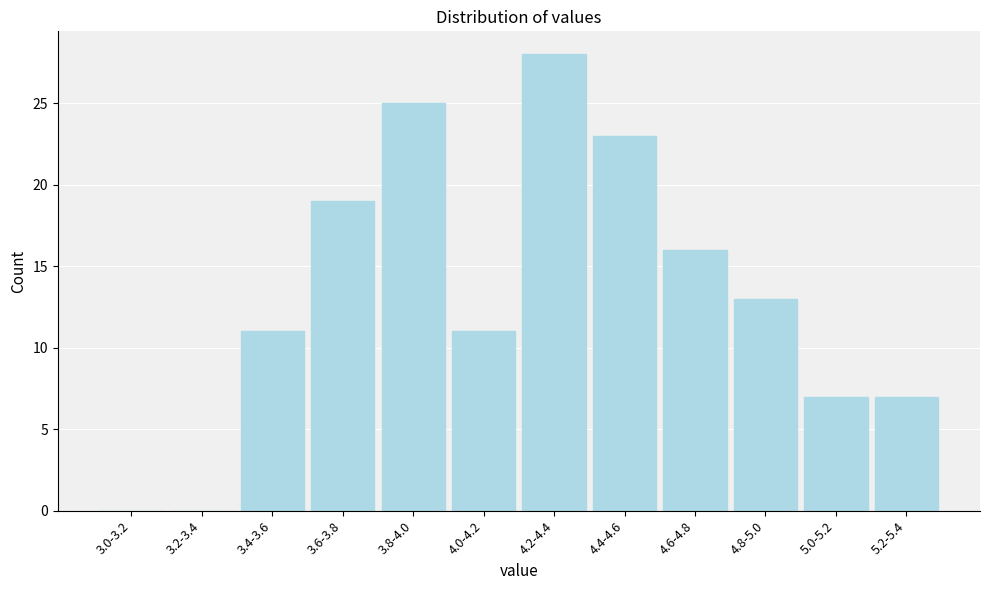

Where is the data nearest to the value 14?

4.8-5.0